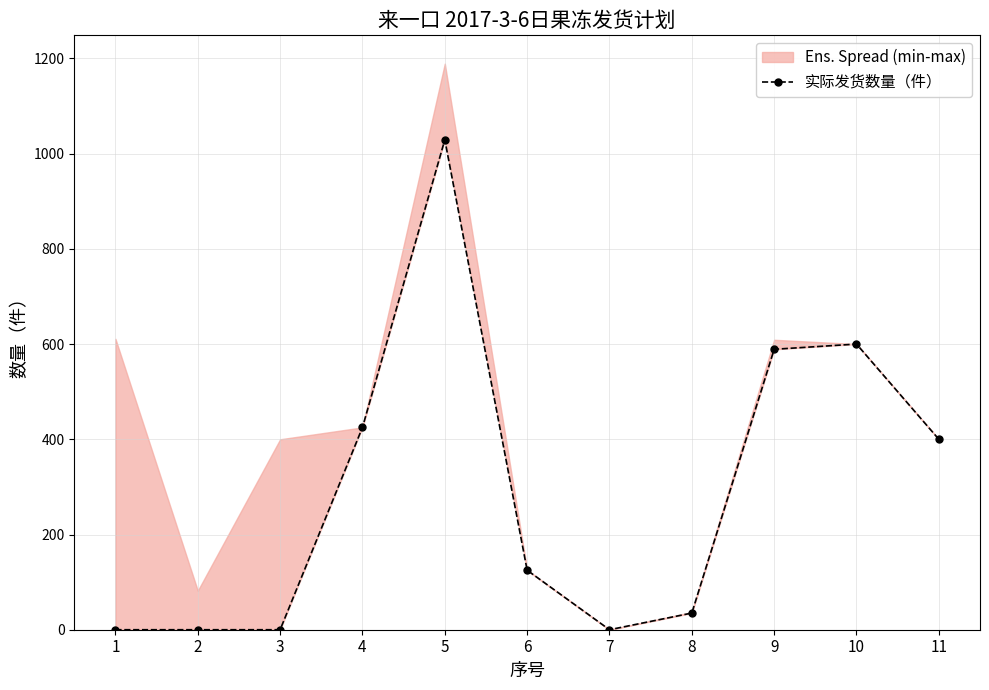

What is the maximum value shown in the chart?

1029